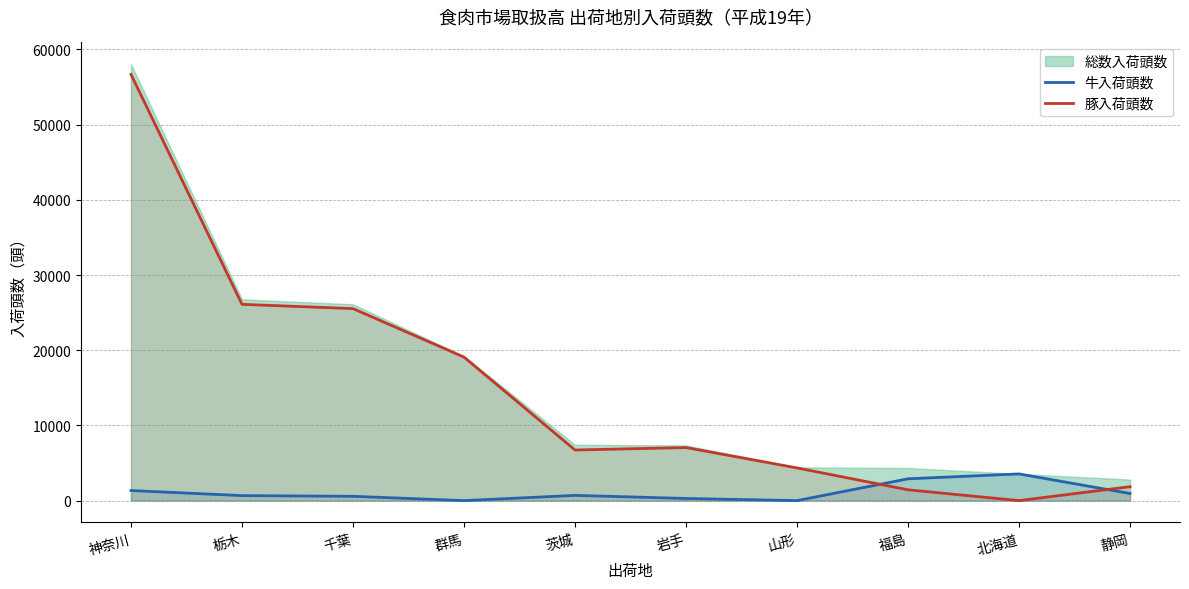

Is it true that 牛入荷頭数 equals 497 at 岩手?

False